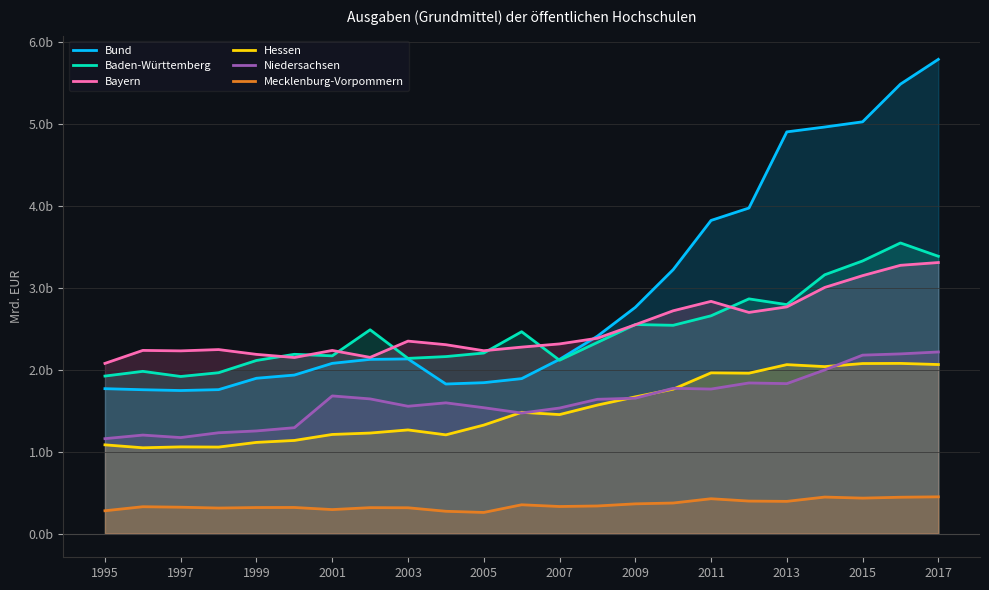

True or false: Niedersachsen and Baden-Württemberg intersect in this chart.

False